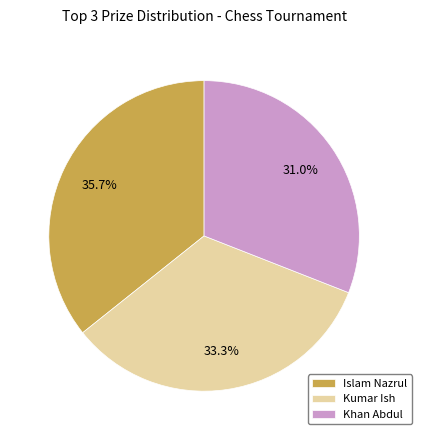

Does any single category account for the majority?

No